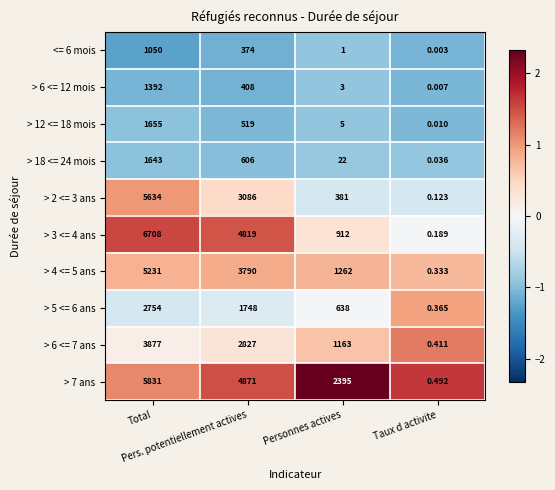

At which category is the sum across all series the highest?

Total